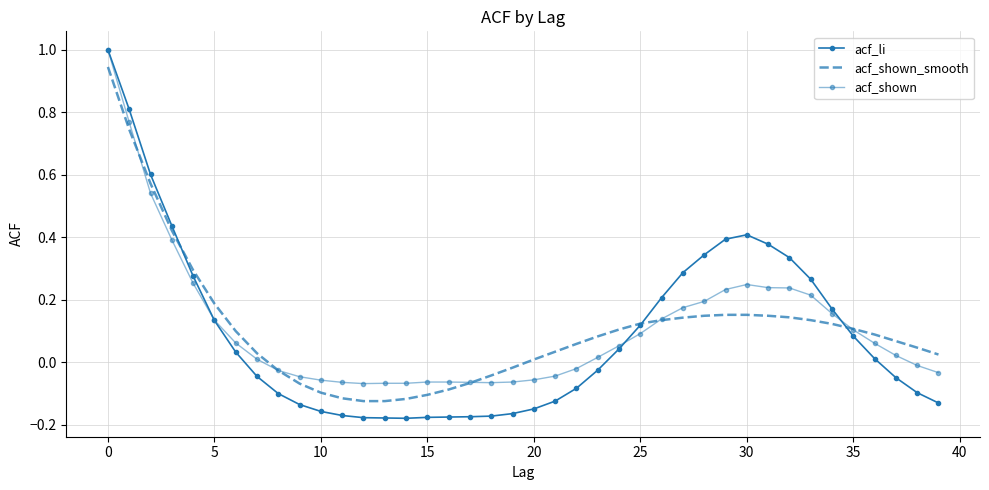

In acf_li, how many points are lower than both neighbors (excluding endpoints)?

1